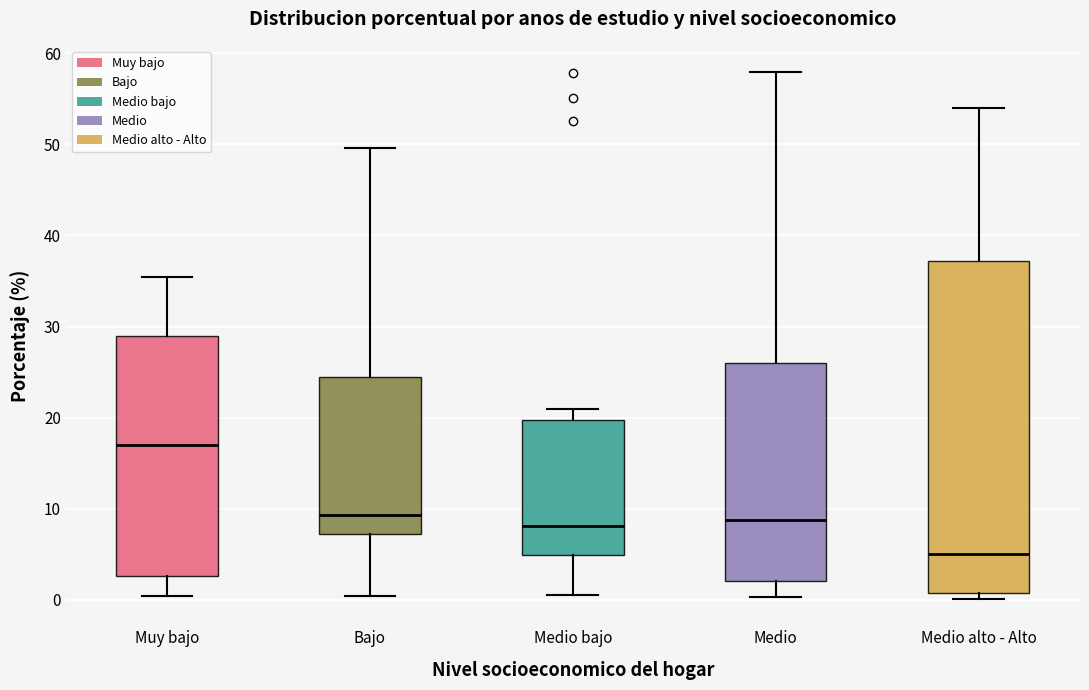

Reading left to right, transcribe this box plot: for each box, give where its median line is, the range the box spans, and where its two whiskers end, as read against the y-axis. The values are not printed on the chart, so give them approximately, as read against the axis.

Muy bajo: median 17, box 3 to 29, whiskers 0 to 35
Bajo: median 9, box 7 to 24, whiskers 0 to 50
Medio bajo: median 8, box 5 to 20, whiskers 0 to 21
Medio: median 9, box 2 to 26, whiskers 0 to 58
Medio alto - Alto: median 5, box 1 to 37, whiskers 0 to 54